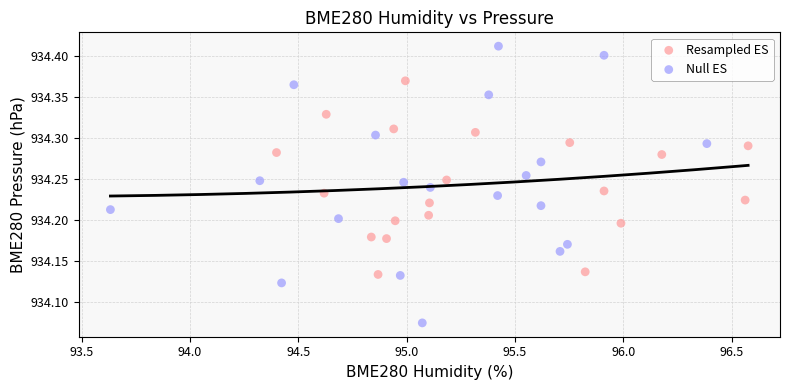

Which series reaches the maximum Y coordinate?

Null ES